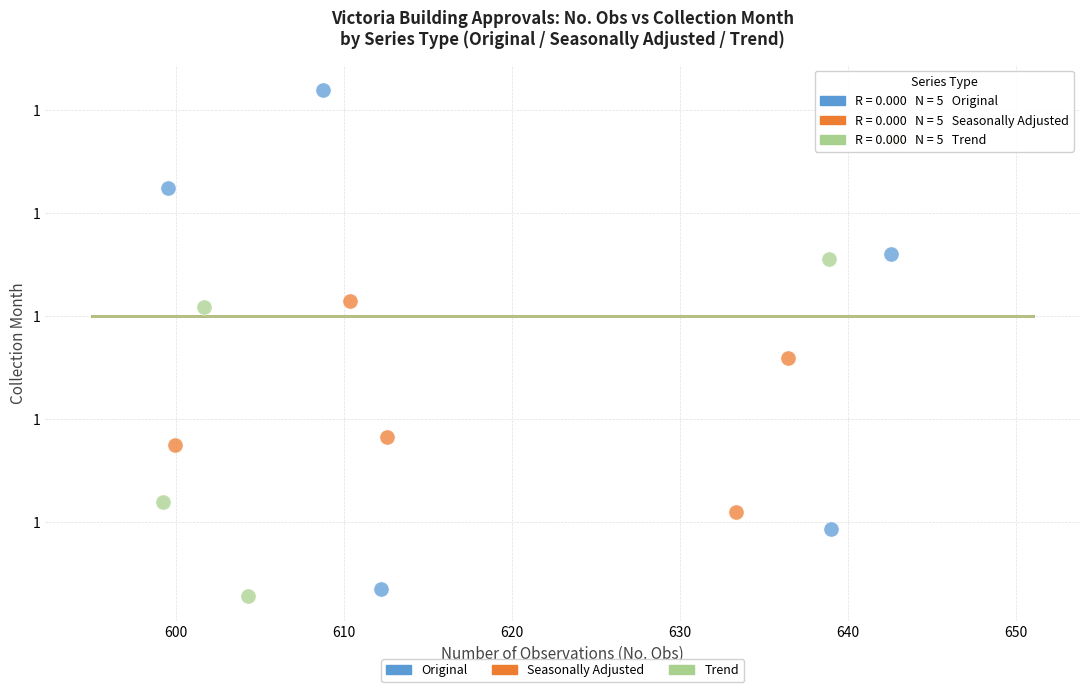

What are all the series names shown in the legend?

Original, Seasonally Adjusted, Trend